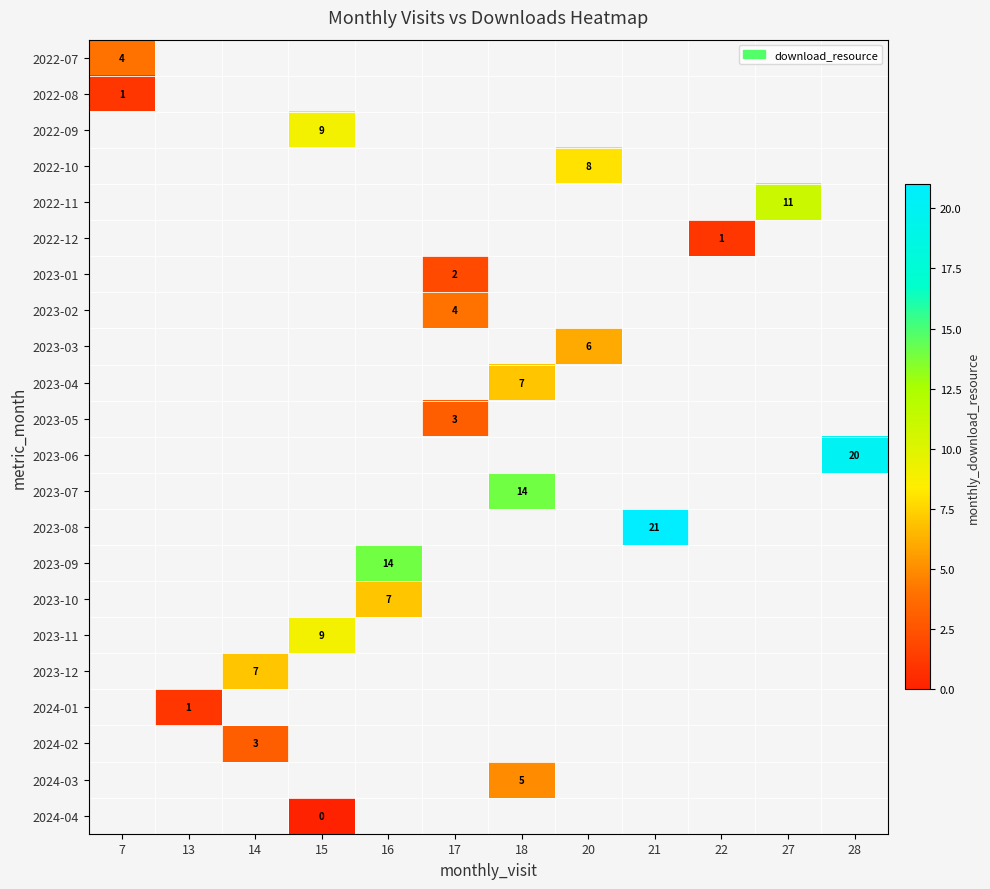

The 2023-08 series shows 21 at 21. True or false?

True